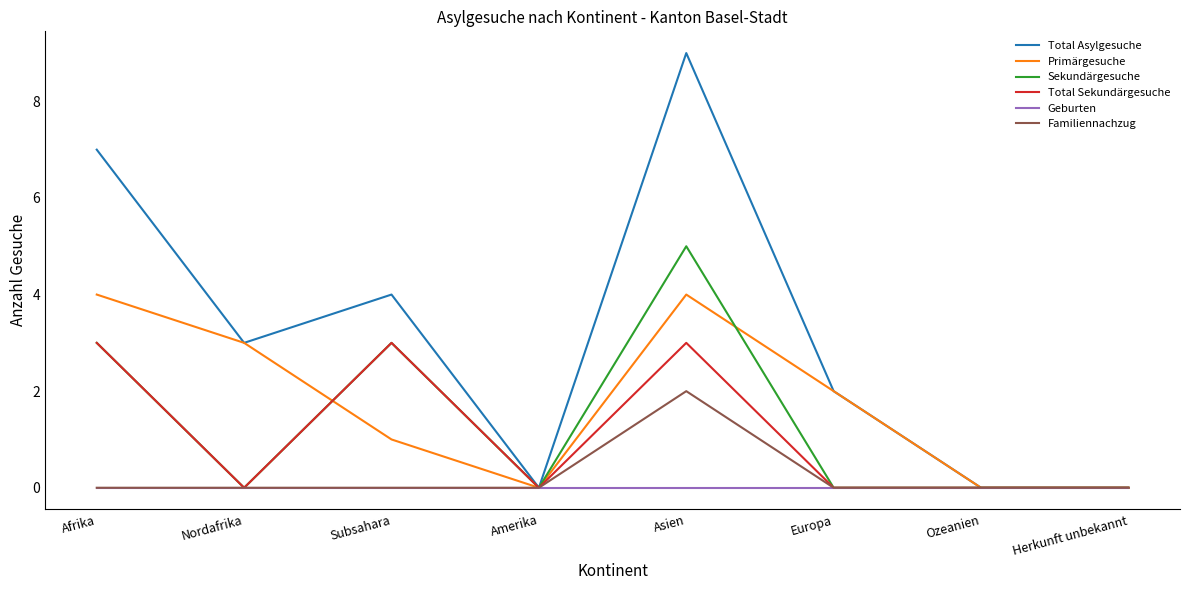

What value does the Total Asylgesuche series have at Afrika?

7